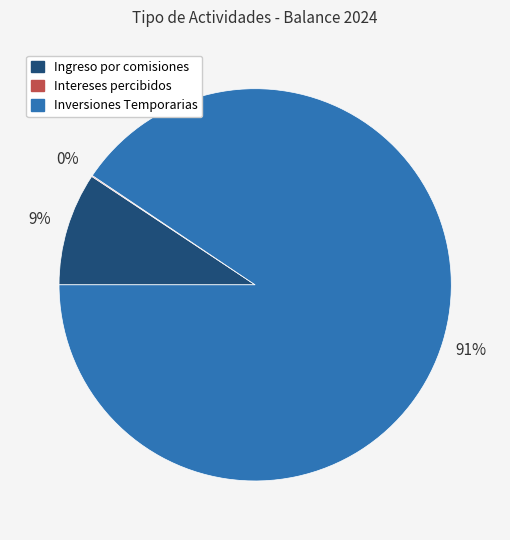

Between Ingreso por comisiones and Inversiones Temporarias, which is larger?

Inversiones Temporarias